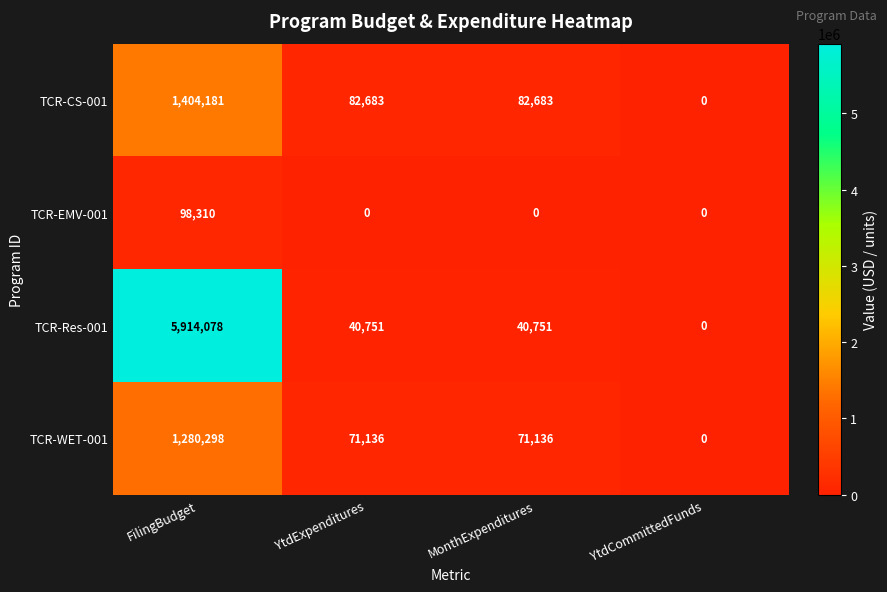

What is the average value of the TCR-EMV-001 series?

24578